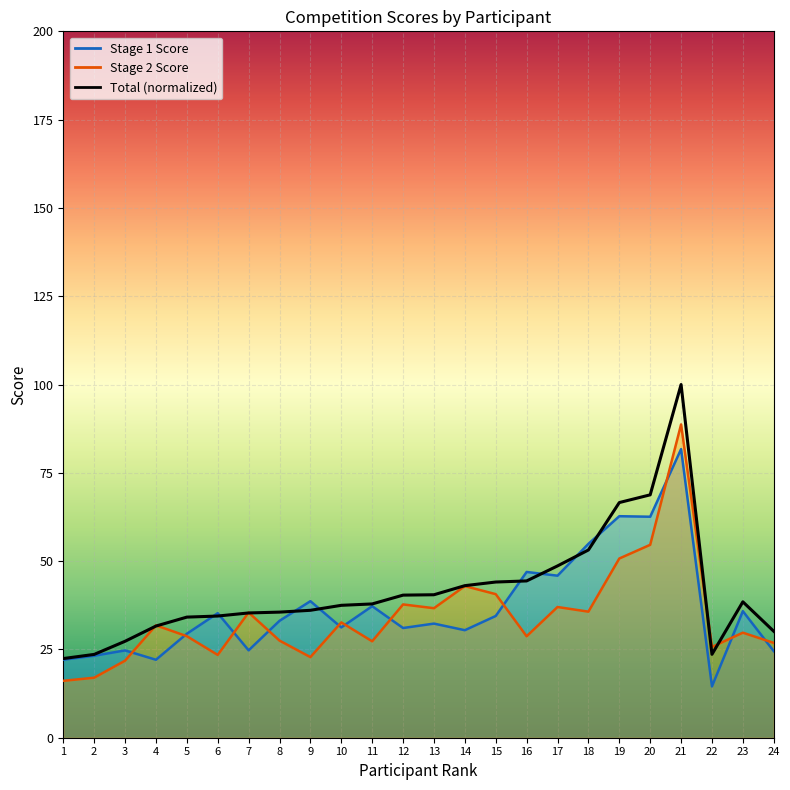

How many times do Total and Stage 1 Score cross each other?

8